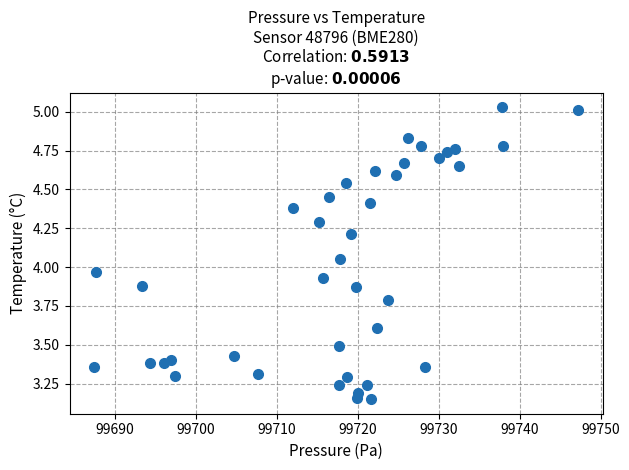

What is the range of Y values (max minus min)?

1.9